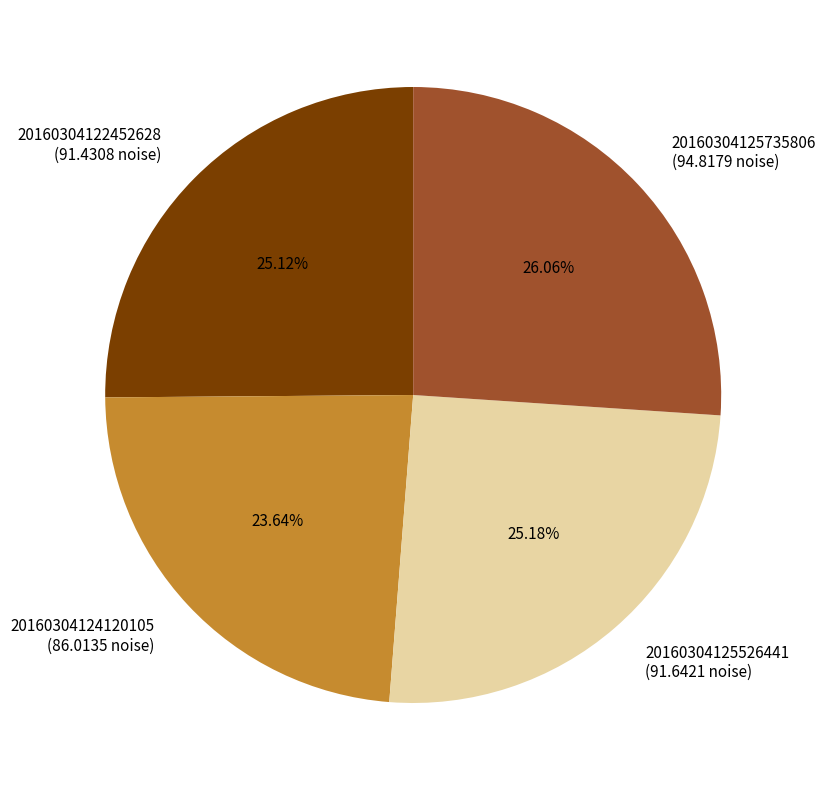

Is there any slice that represents more than half of the pie?

No